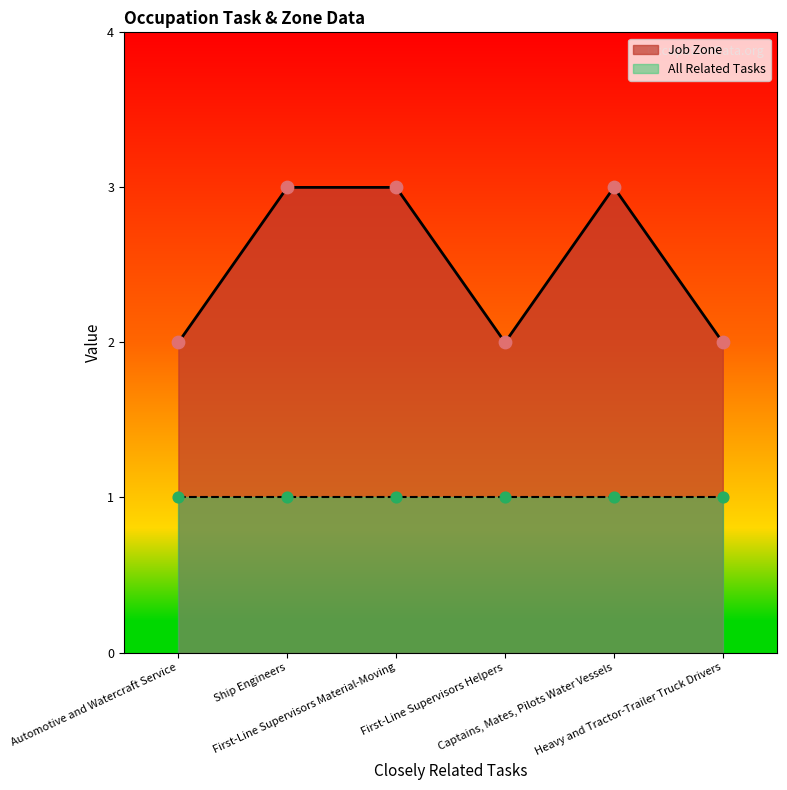

What is the change in value from Ship Engineers to First-Line Supervisors Helpers?

-1